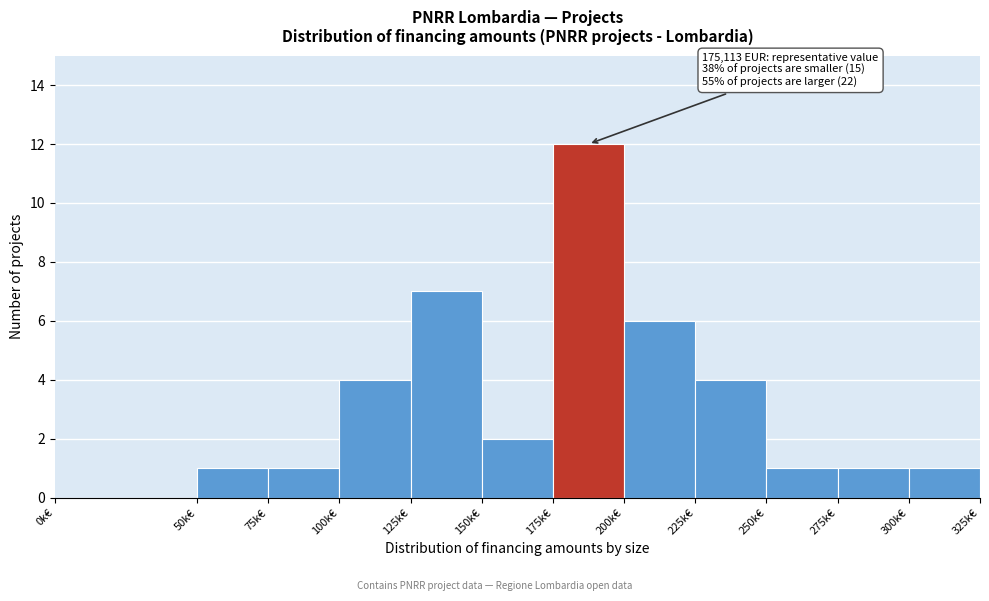

Reading left to right, what are all the values shown in this chart?

0k€=0	50k€=1	75k€=1	100k€=4	125k€=7	150k€=2	175k€=12	200k€=6	225k€=4	250k€=1	275k€=1	300k€=1